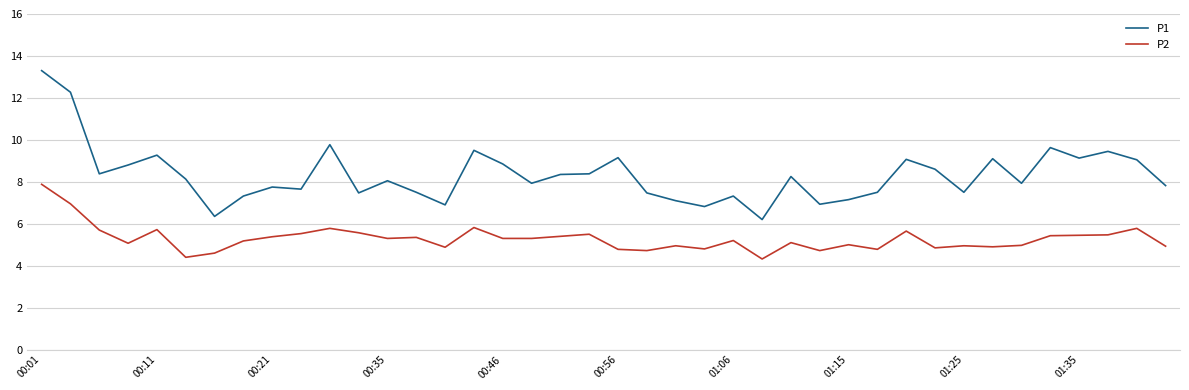

Does the chart display data point markers on the line(s)?

No